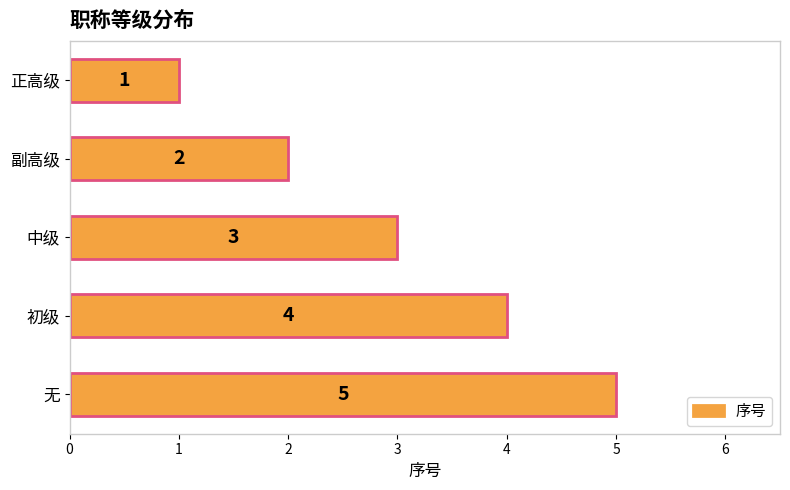

What is the sum of all values?

15